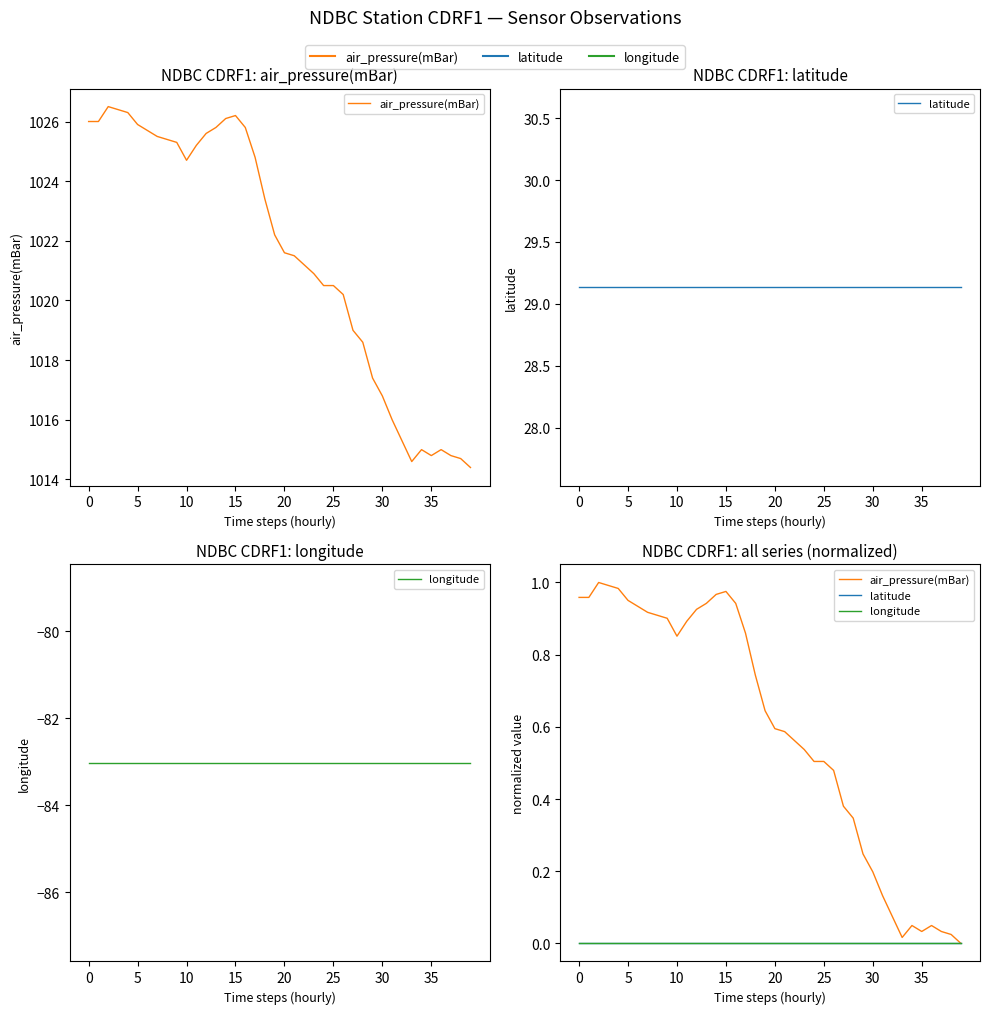

Reading left to right, list all the values displayed in this chart.

air_pressure(mBar): 1.0	1.0	1.0	1.0	1.0	1.0	0.9	0.9	0.9	0.9	0.9	0.9	0.9	0.9	1.0	1.0	0.9	0.9	0.7	0.6	0.6	0.6	0.6	0.5	0.5	0.5	0.5	0.4	0.3	0.2	0.2	0.1	0.1	0.0	0.0	0.0	0.0	0.0	0.0	0.0
latitude: 0.0	0.0	0.0	0.0	0.0	0.0	0.0	0.0	0.0	0.0	0.0	0.0	0.0	0.0	0.0	0.0	0.0	0.0	0.0	0.0	0.0	0.0	0.0	0.0	0.0	0.0	0.0	0.0	0.0	0.0	0.0	0.0	0.0	0.0	0.0	0.0	0.0	0.0	0.0	0.0
longitude: 0.0	0.0	0.0	0.0	0.0	0.0	0.0	0.0	0.0	0.0	0.0	0.0	0.0	0.0	0.0	0.0	0.0	0.0	0.0	0.0	0.0	0.0	0.0	0.0	0.0	0.0	0.0	0.0	0.0	0.0	0.0	0.0	0.0	0.0	0.0	0.0	0.0	0.0	0.0	0.0